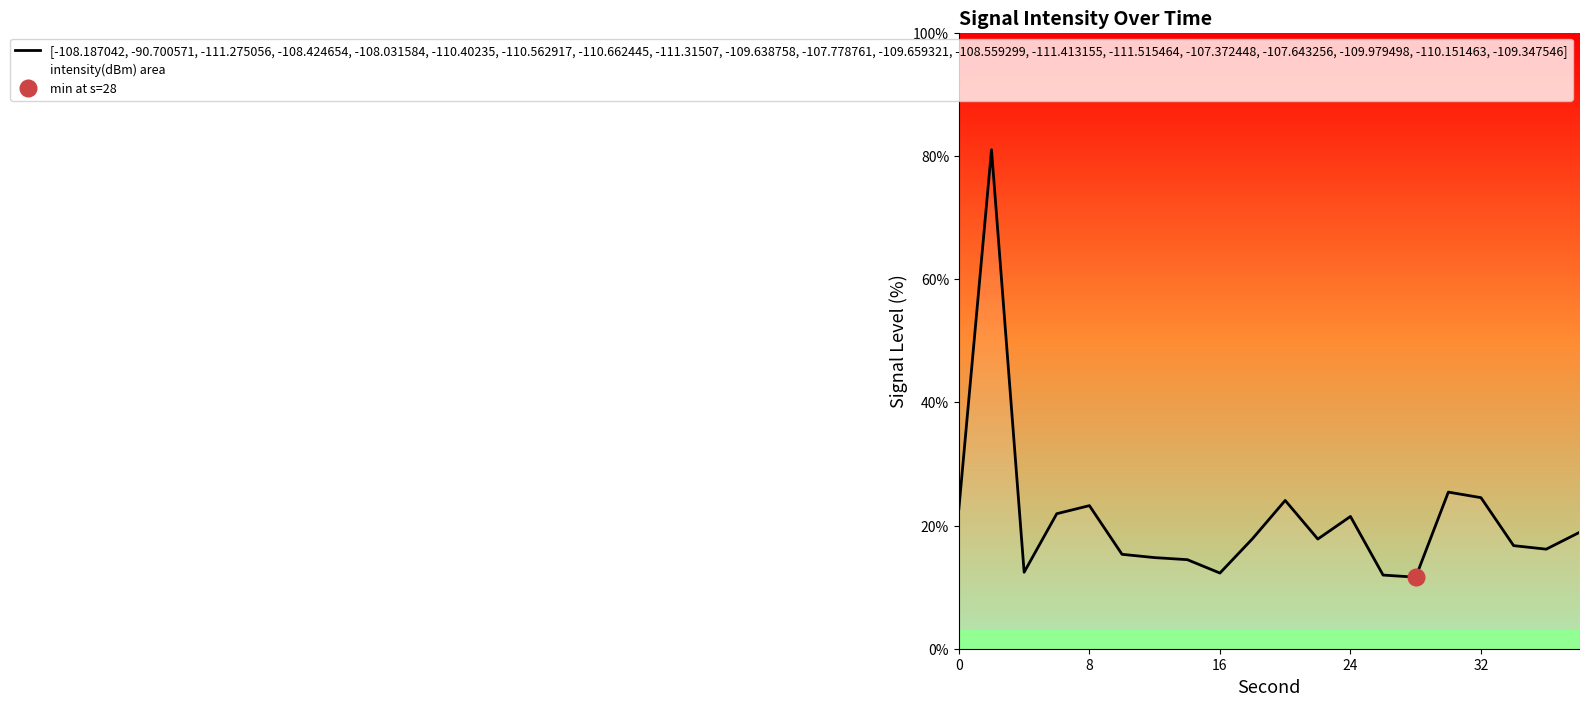

What is the minimum value for [-108.187042, -90.700571, -111.275056, -108.424654, -108.031584, -110.40235, -110.562917, -110.662445, -111.31507, -109.638758, -107.778761, -109.659321, -108.559299, -111.413155, -111.515464, -107.372448, -107.643256, -109.979498, -110.151463, -109.347546]?

11.6